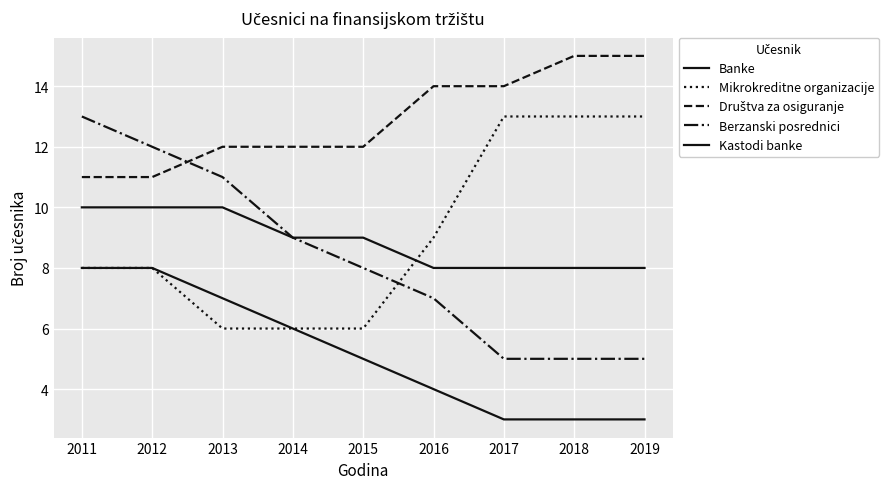

How many lines are shown in the chart?

5